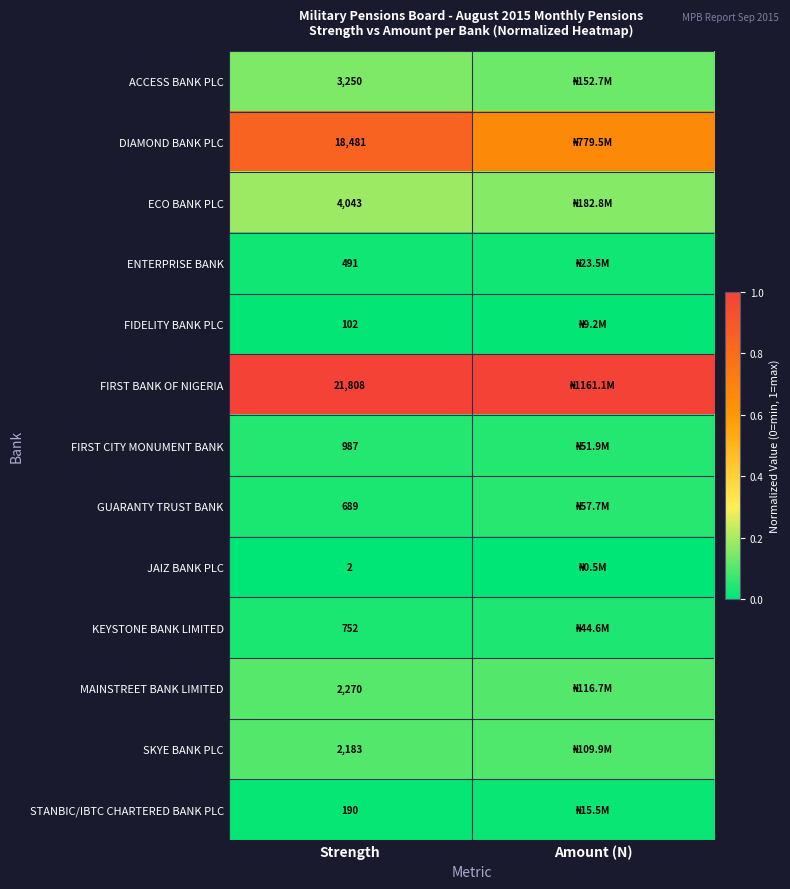

Rank the series at Strength from highest to lowest value.

FIRST BANK OF NIGERIA, DIAMOND BANK PLC, ECO BANK PLC, ACCESS BANK PLC, MAINSTREET BANK LIMITED, SKYE BANK PLC, FIRST CITY MONUMENT BANK, KEYSTONE BANK LIMITED, GUARANTY TRUST BANK, ENTERPRISE BANK, STANBIC/IBTC CHARTERED BANK PLC, FIDELITY BANK PLC, JAIZ BANK PLC